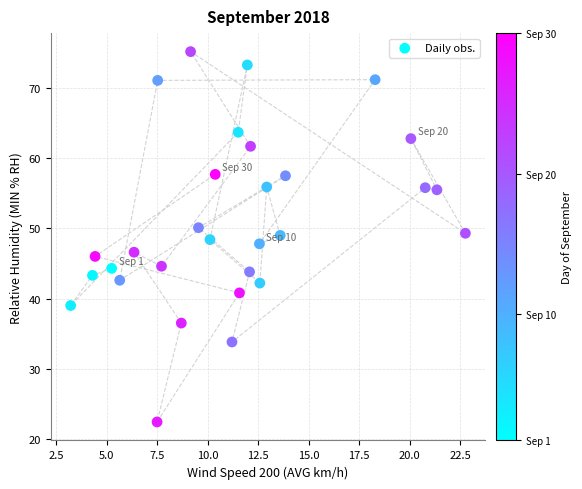

What is the range of Y values (max minus min)?

52.8